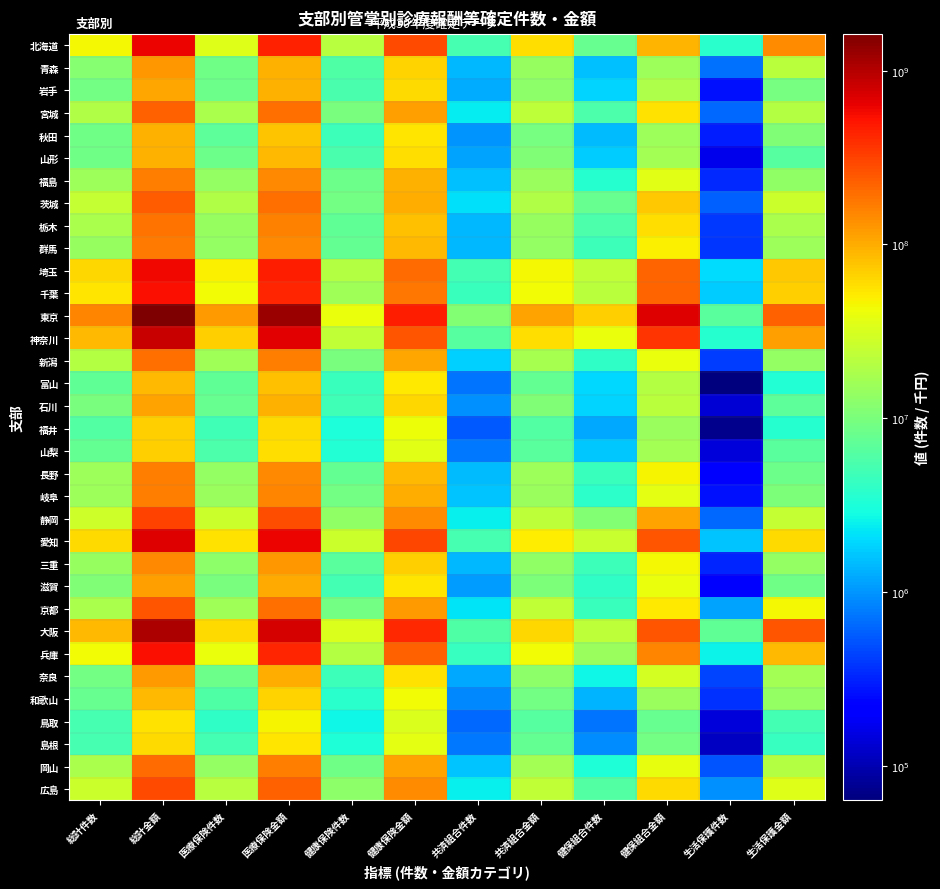

List the series in order of their peak value, lowest first.

鳥取, 島根, 福井, 山梨, 富山, 和歌山, 山形, 秋田, 岩手, 石川, 滋賀, 奈良, 青森, 三重, 岐阜, 長野, 福島, 群馬, 栃木, 新潟, 岡山, 宮城, 茨城, 京都, 広島, 静岡, 兵庫, 千葉, 埼玉, 北海道, 愛知, 神奈川, 大阪, 東京